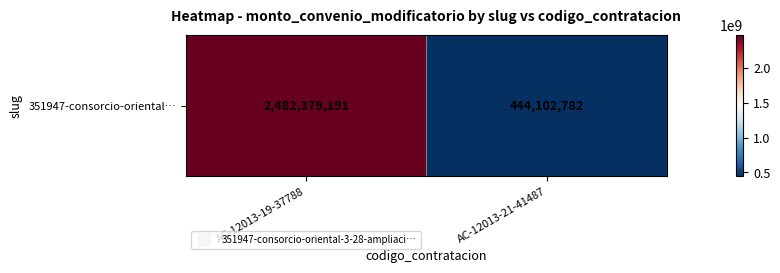

Count the number of data series in this chart.

1